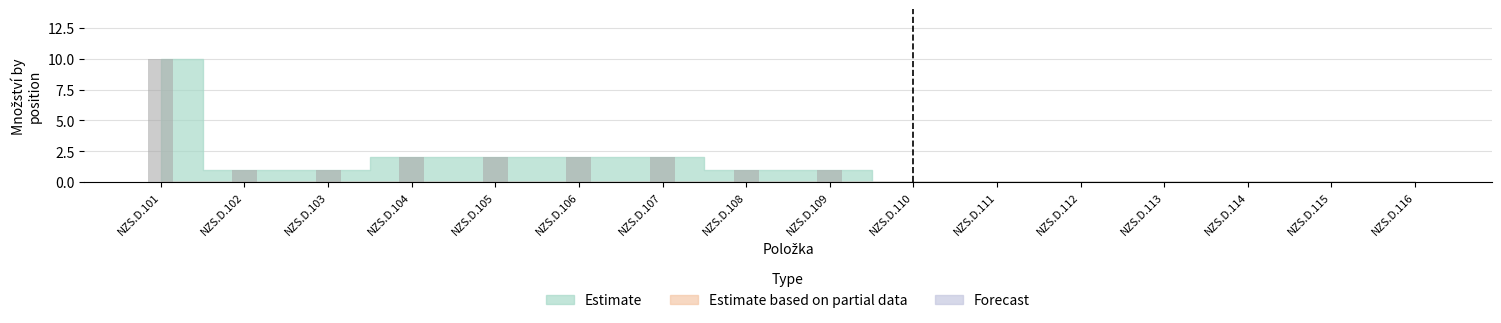

What is the maximum value shown in the chart?

10